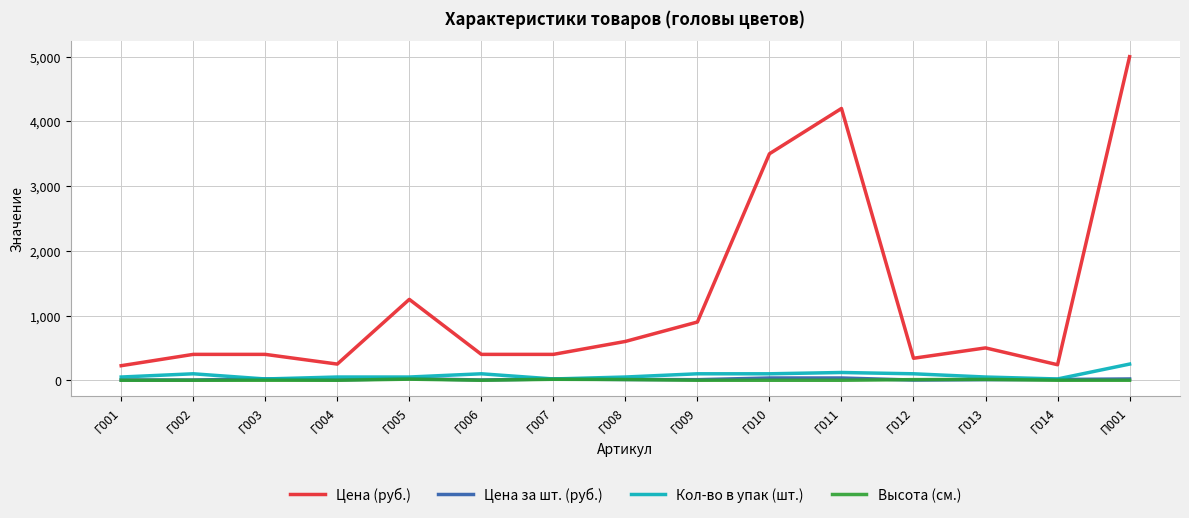

Which series has the largest total across all categories?

Цена (руб.)